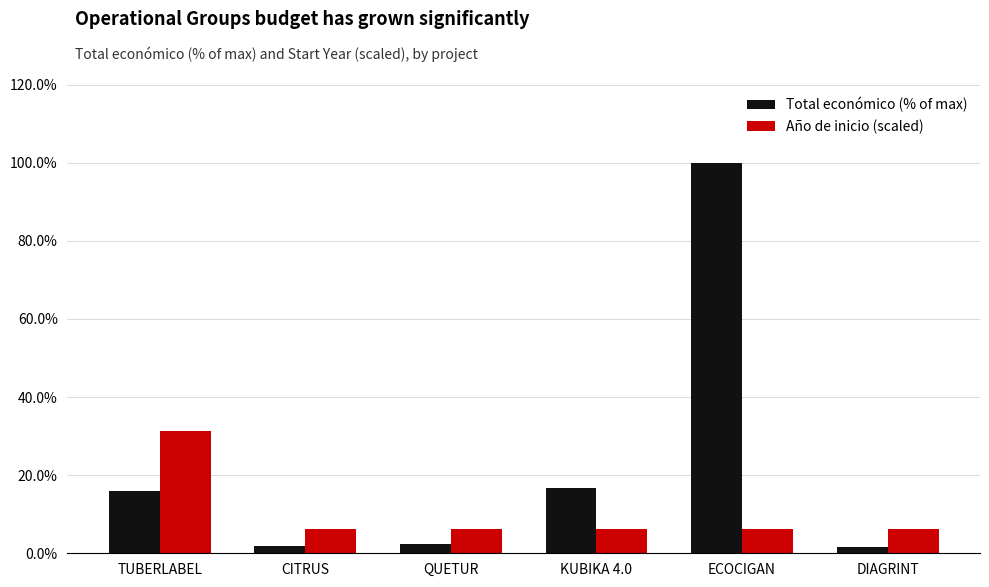

Which category has the highest value in the Año de inicio (scaled) series?

TUBERLABEL